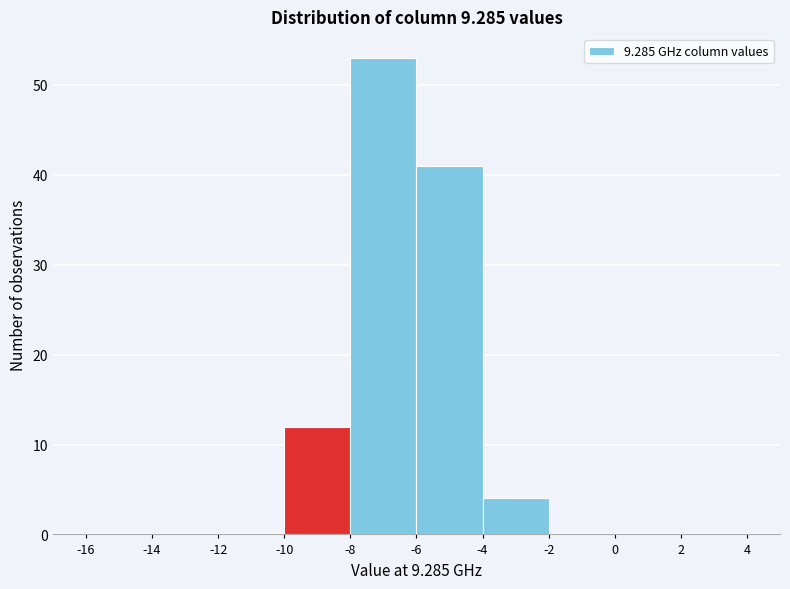

Reading left to right, list every bar in this chart as the range it spans on the x-axis followed by its height. The values are not printed on the chart, so give them approximately, as read against the axis.

-16 to -14: 0
-14 to -12: 0
-12 to -10: 0
-10 to -8: 12
-8 to -6: 53
-6 to -4: 41
-4 to -2: 4
-2 to 0: 0
0 to 2: 0
2 to 4: 0